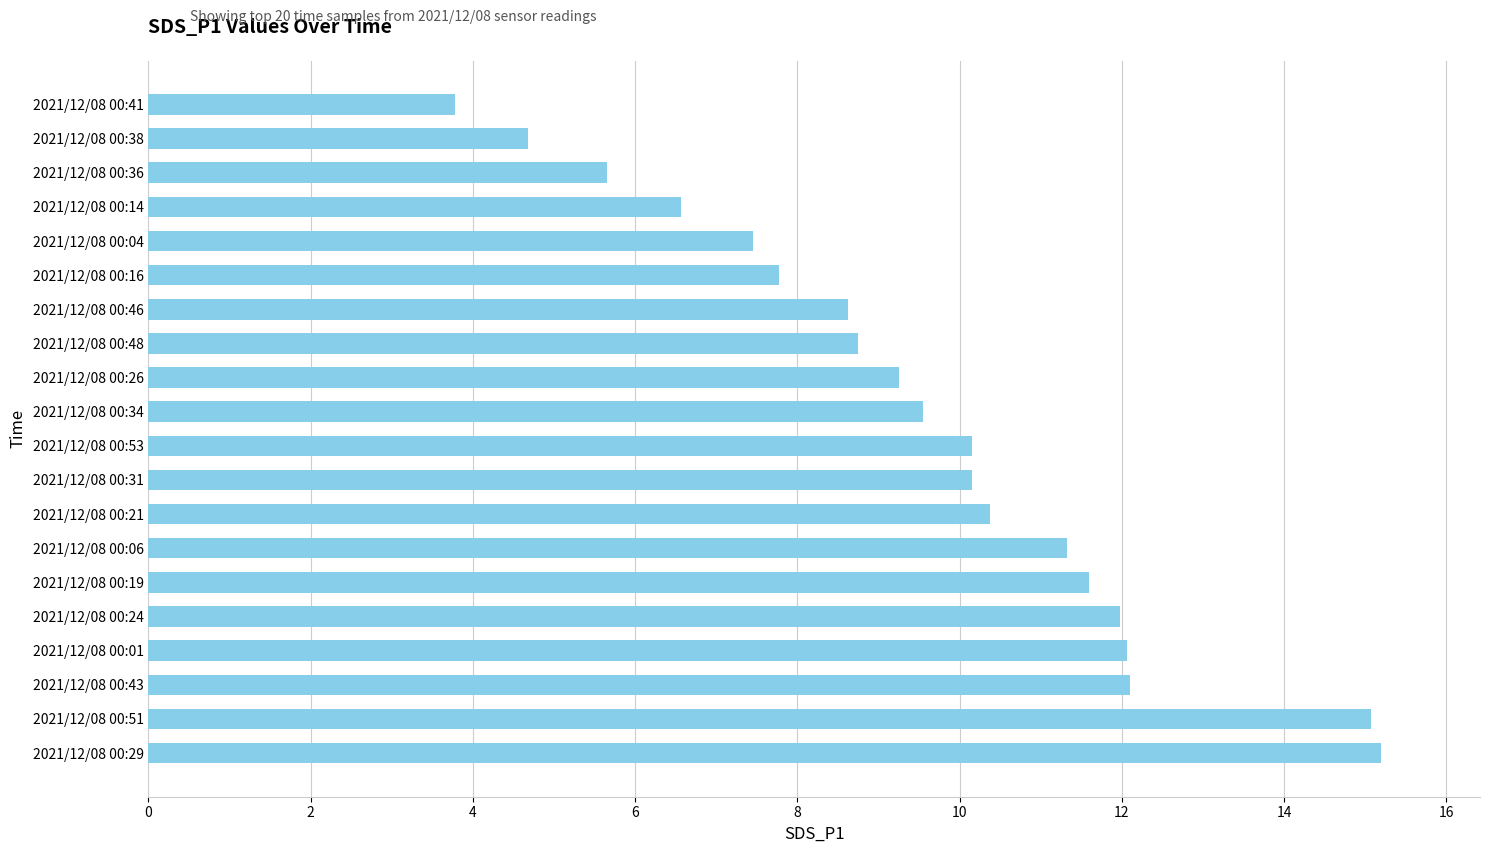

What is the average value?

9.6